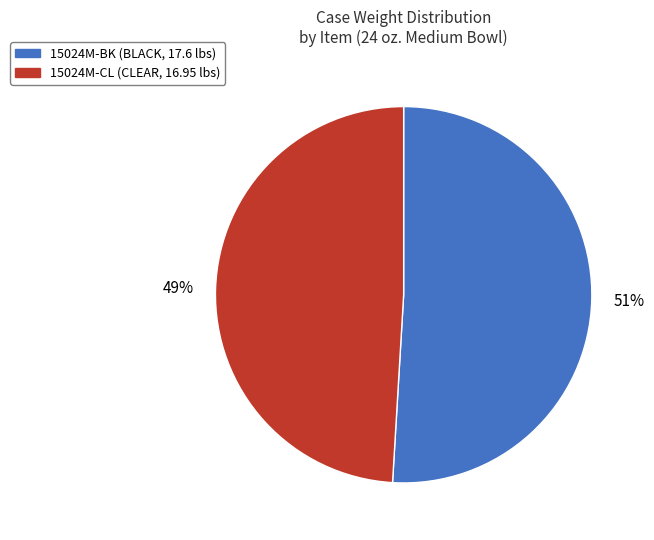

To the nearest percent, what percentage of the pie is 15024M-BK?

51%